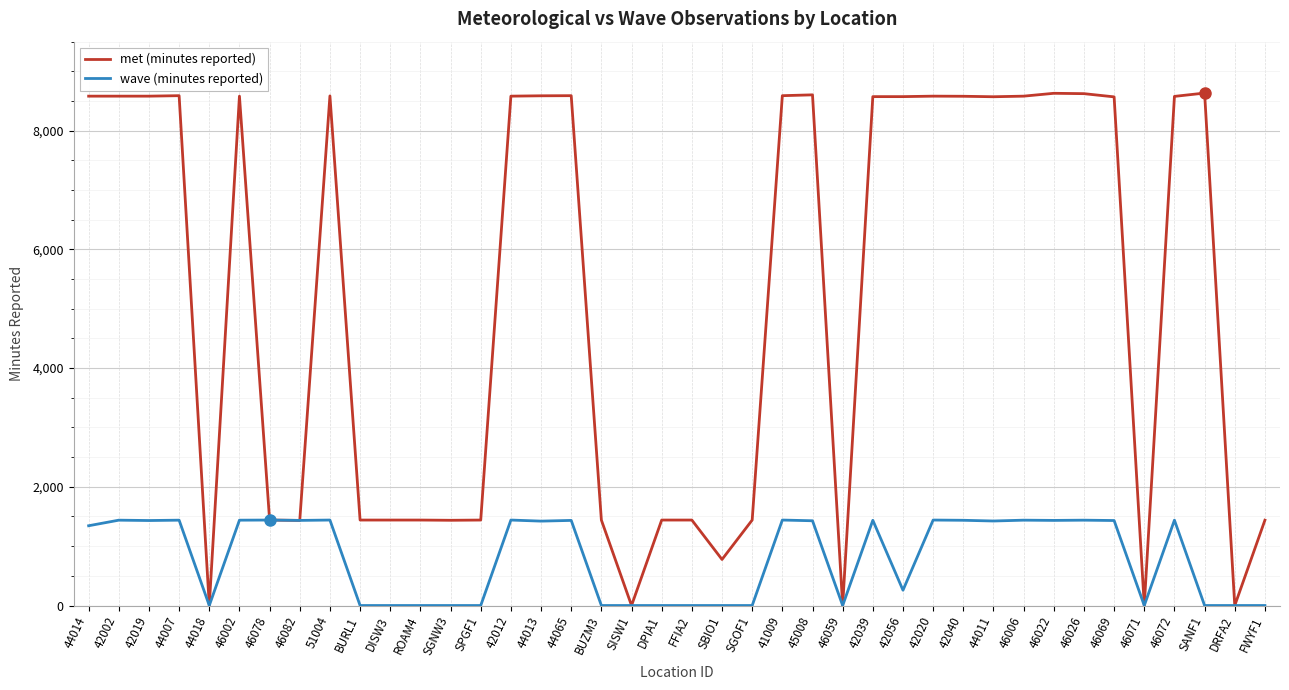

What position from the right is 46071?

5